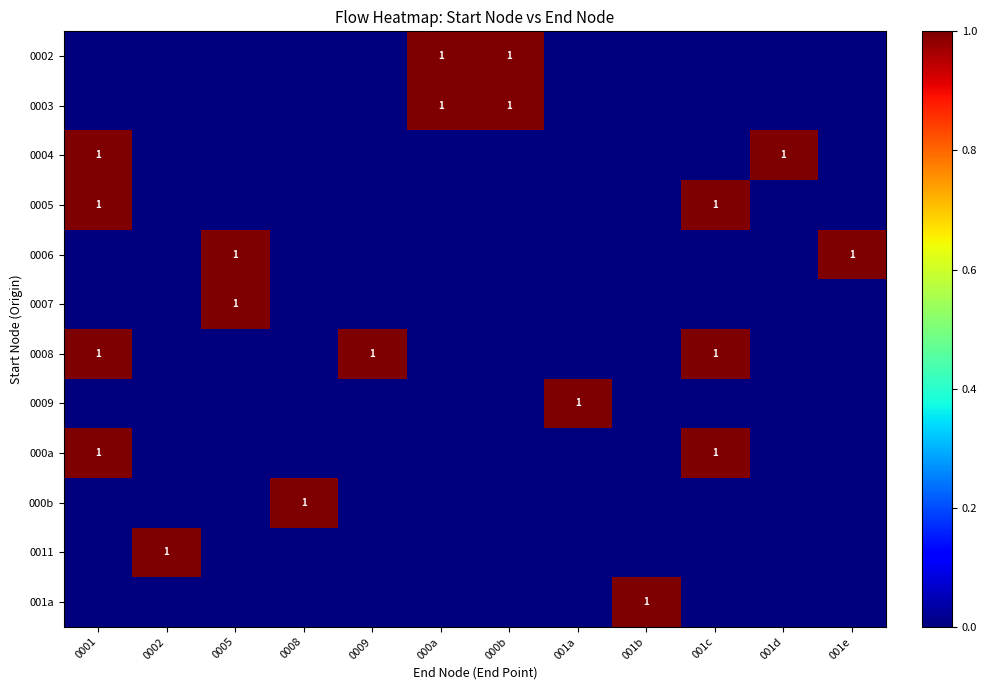

The value of 0008 at 001c is 2. True or false?

False